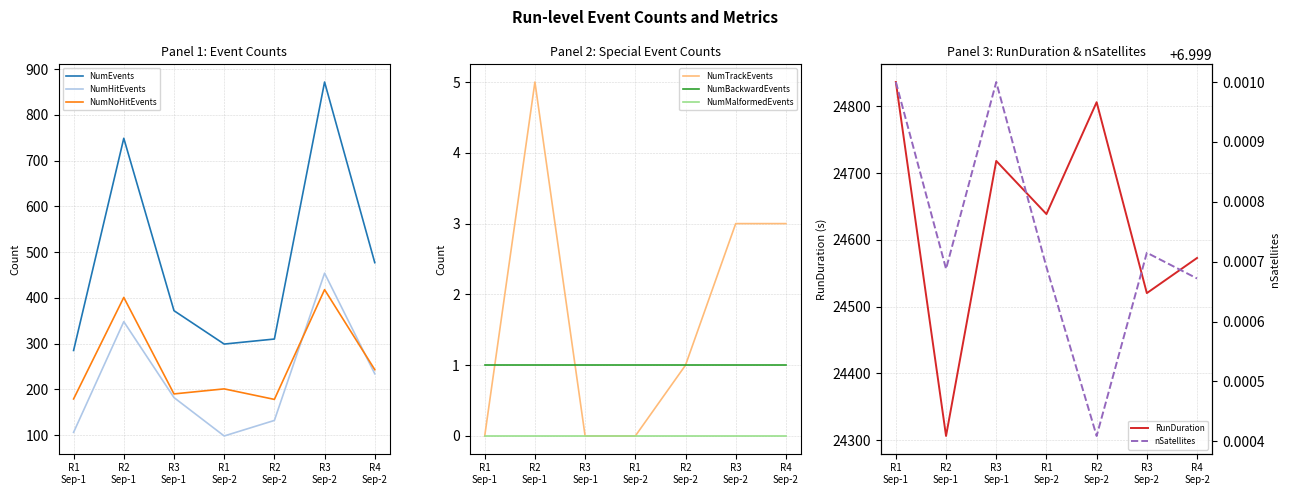

What is the difference between the maximum and minimum values in the NumEvents series?

587